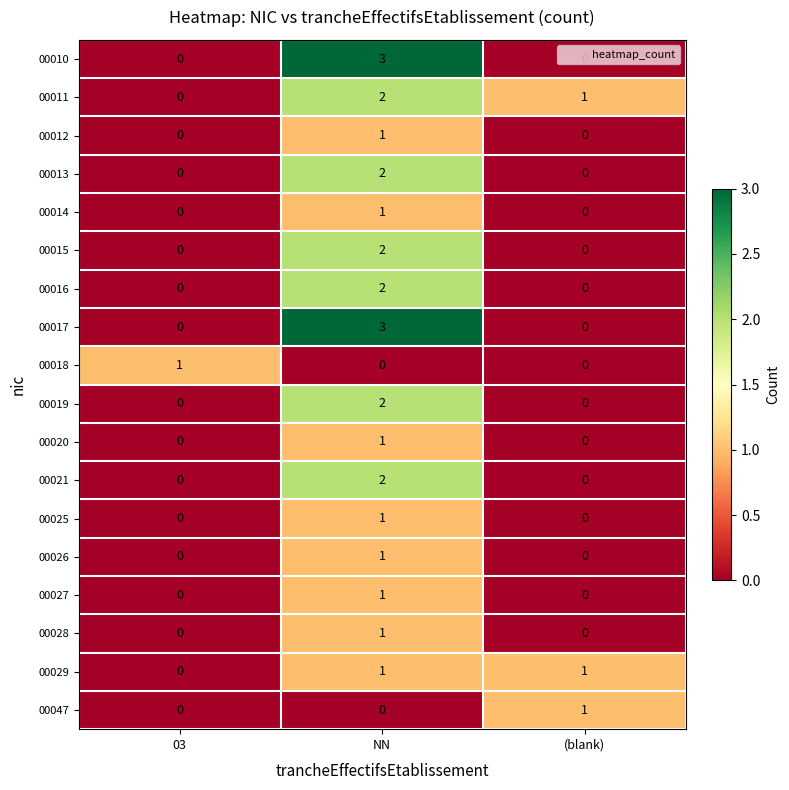

At which label is 00011 closest to 1?

(blank)